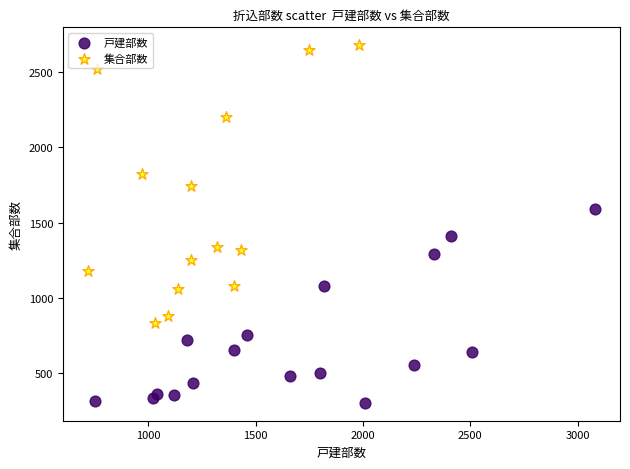

Which series has the widest spread of Y values?

集合部数